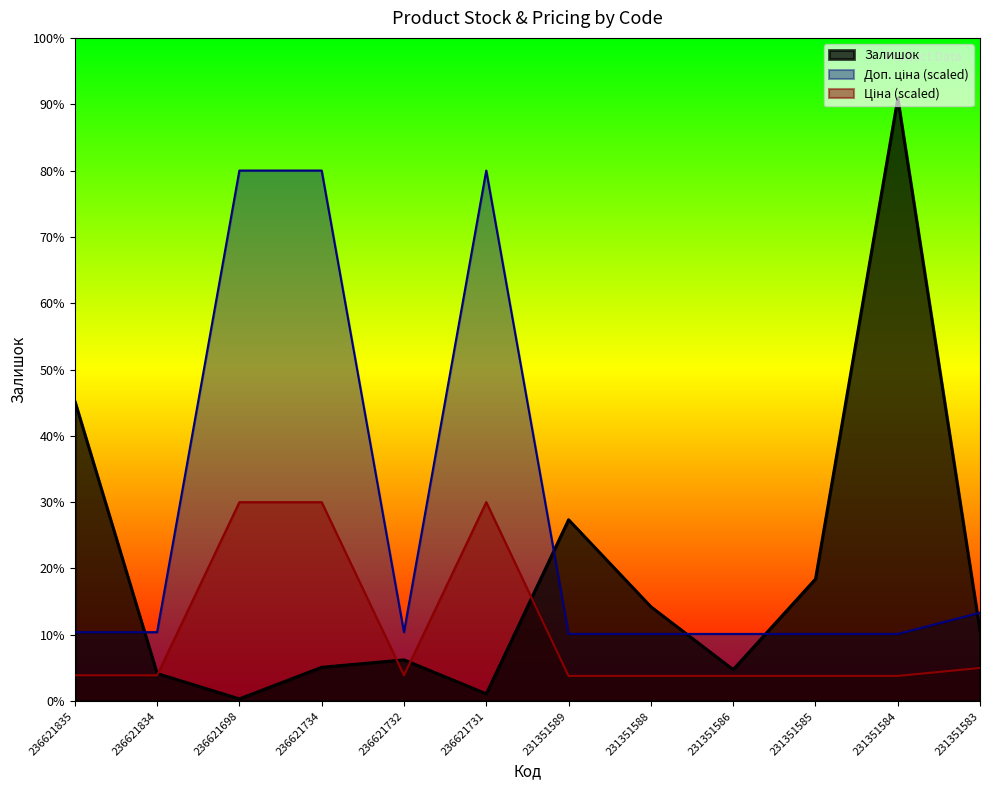

What is the difference between the highest and lowest values at 231351589?

400.4